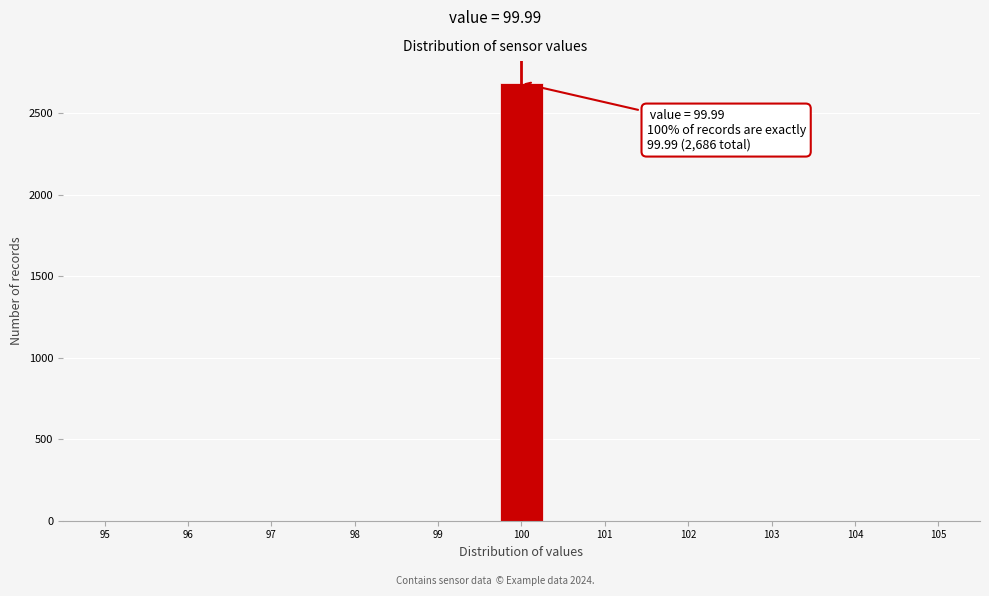

Over which range of the x-axis is the bar tallest?

99.7 to 100.3